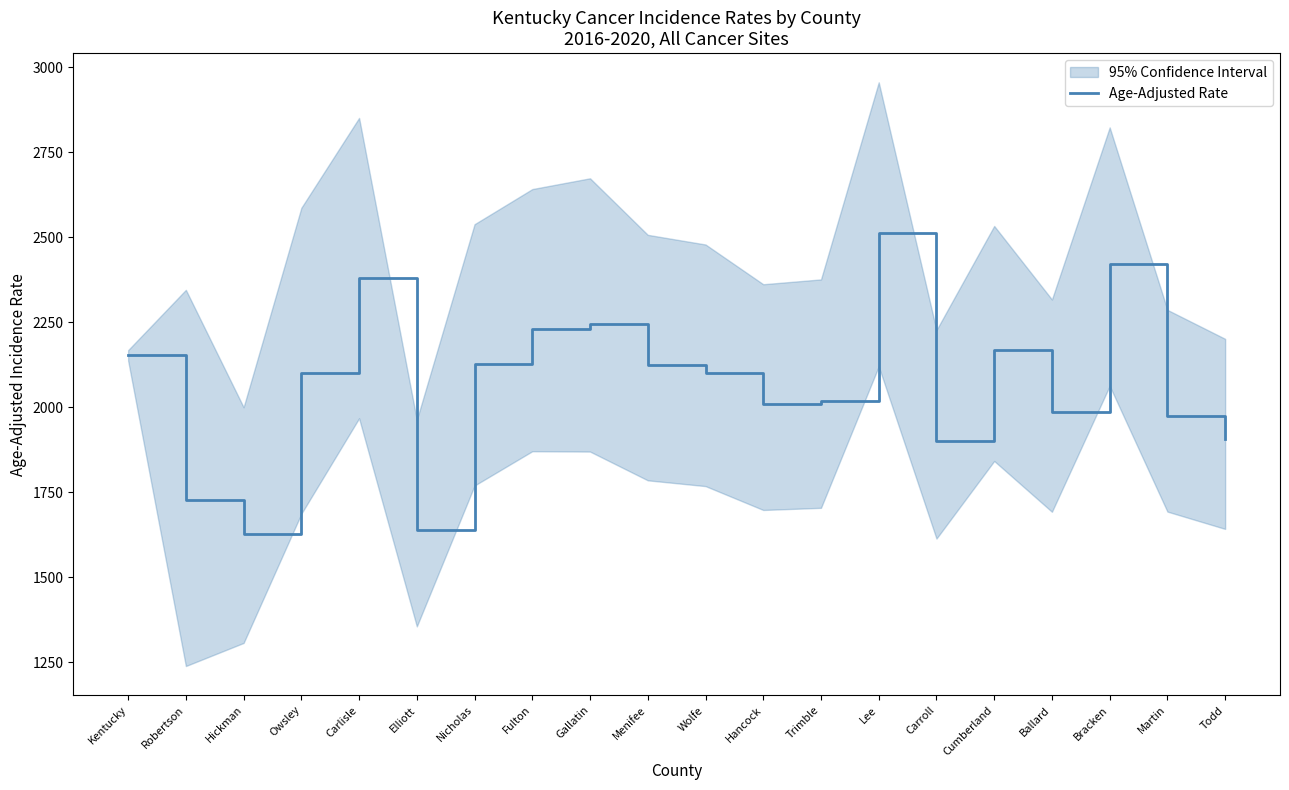

What is the change in value from Lee to Carroll?

-610.3